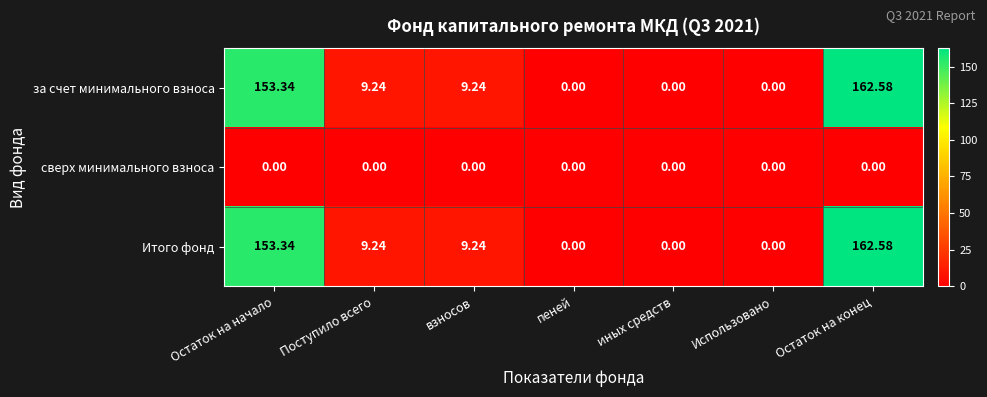

Count the number of categories in the chart.

7